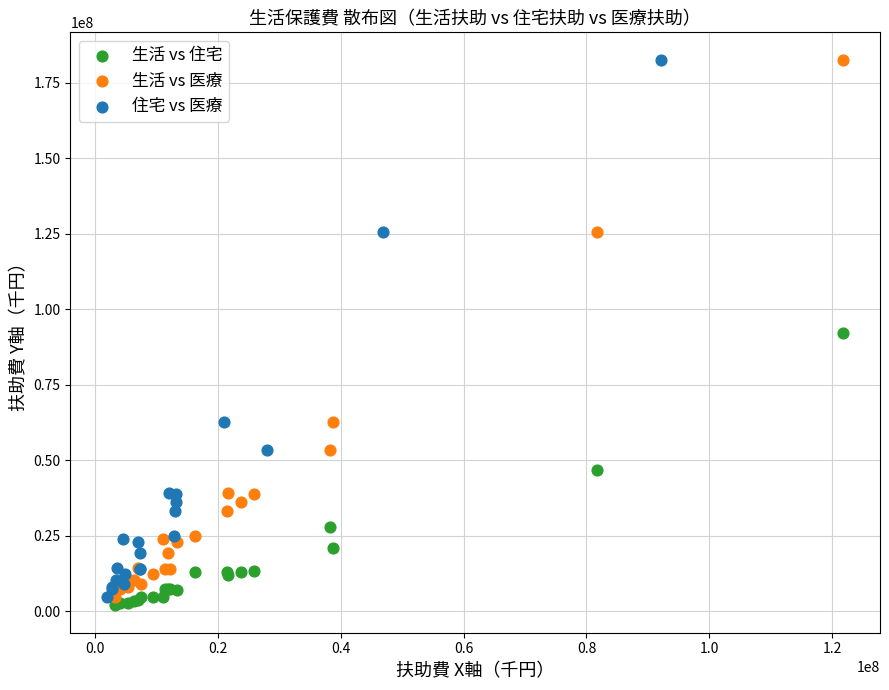

What are all the series names shown in the legend?

生活 vs 住宅, 生活 vs 医療, 住宅 vs 医療